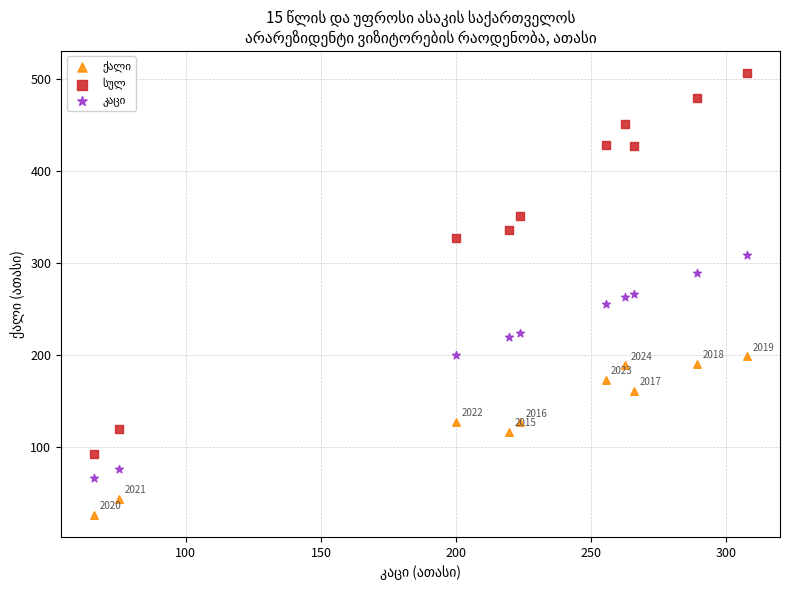

Across all data points, what is the range of Y values (max minus min)?

480.1